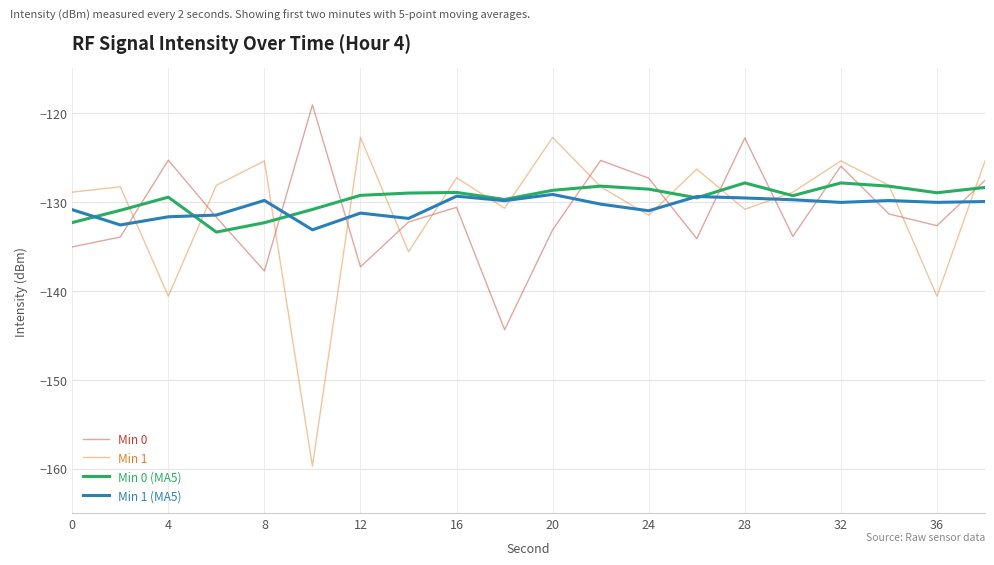

Is this an area chart (filled region under the line)?

No